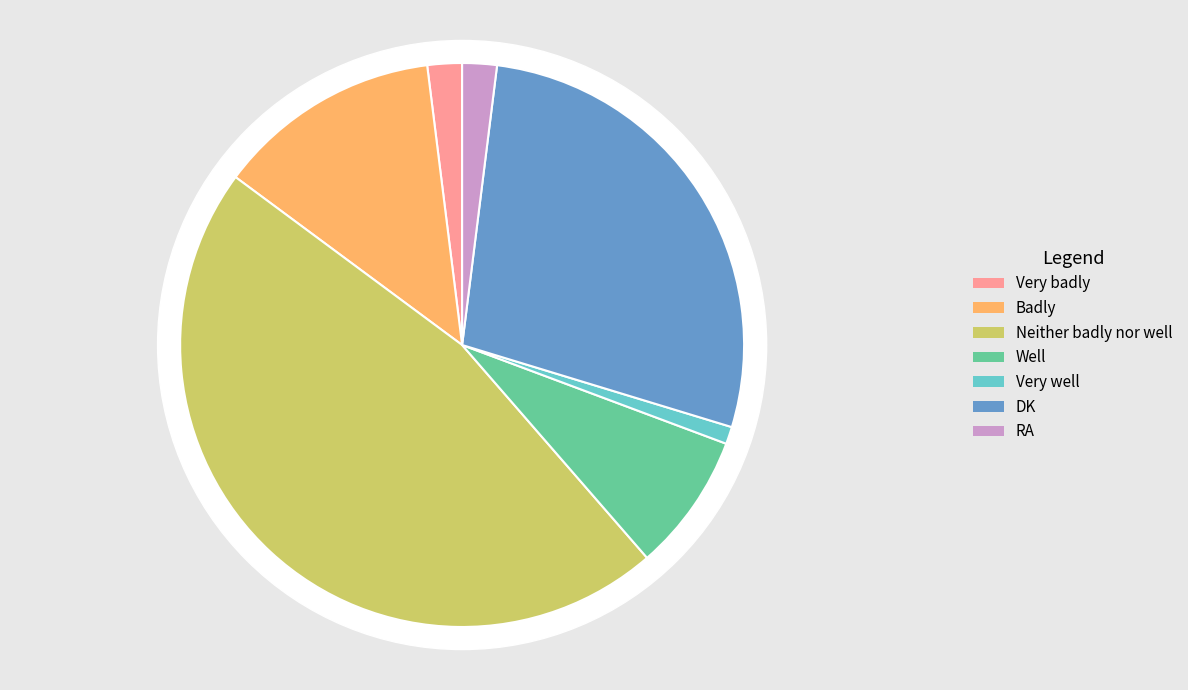

True or false: RA accounts for 1% of the total.

False